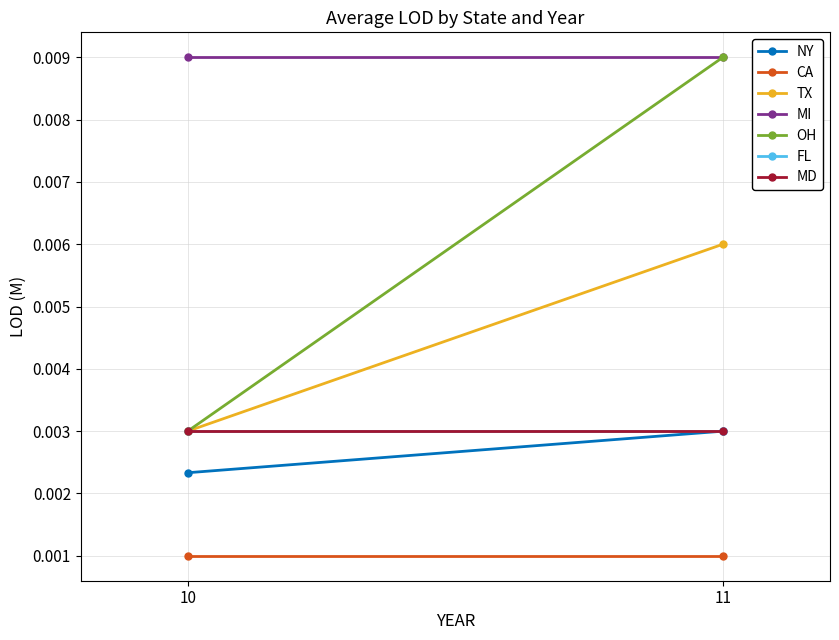

True or false: OH has more than 0 points higher than both neighbors.

False